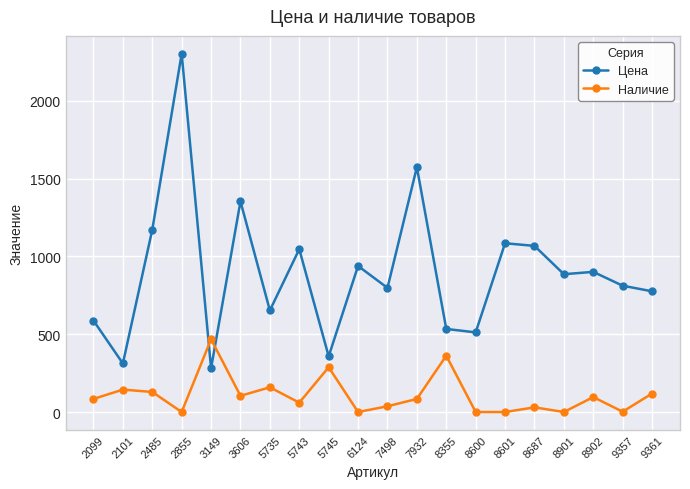

Rank the series by their maximum value, from lowest to highest.

Наличие, Цена